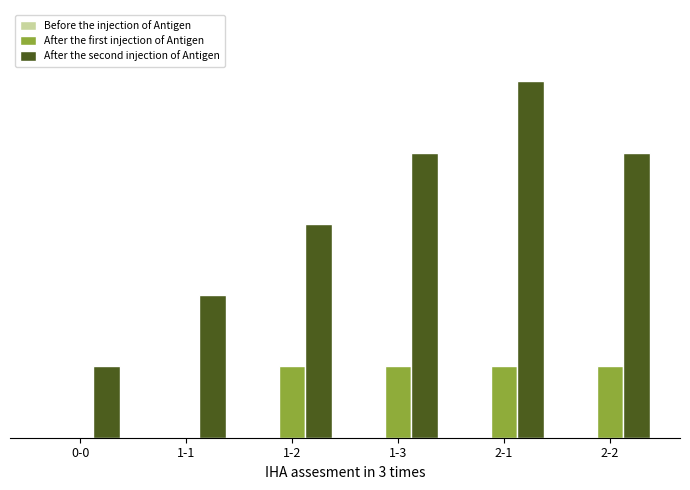

List the series in order of their peak value, highest first.

After the second injection of Antigen, After the first injection of Antigen, Before the injection of Antigen